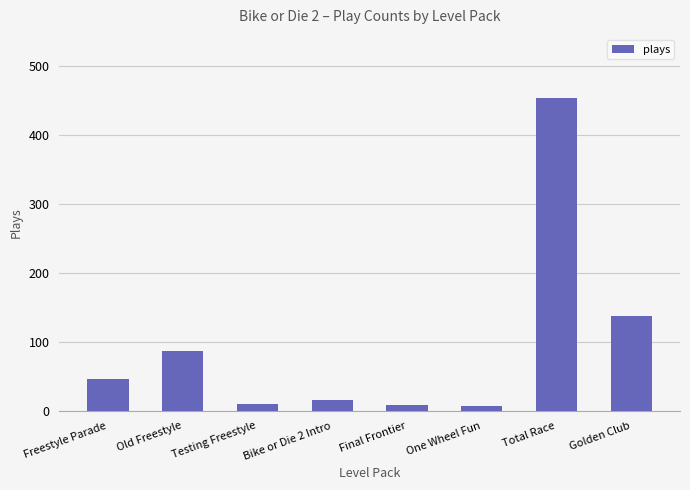

What is the change in value from Bike or Die 2 Intro to Final Frontier?

-7